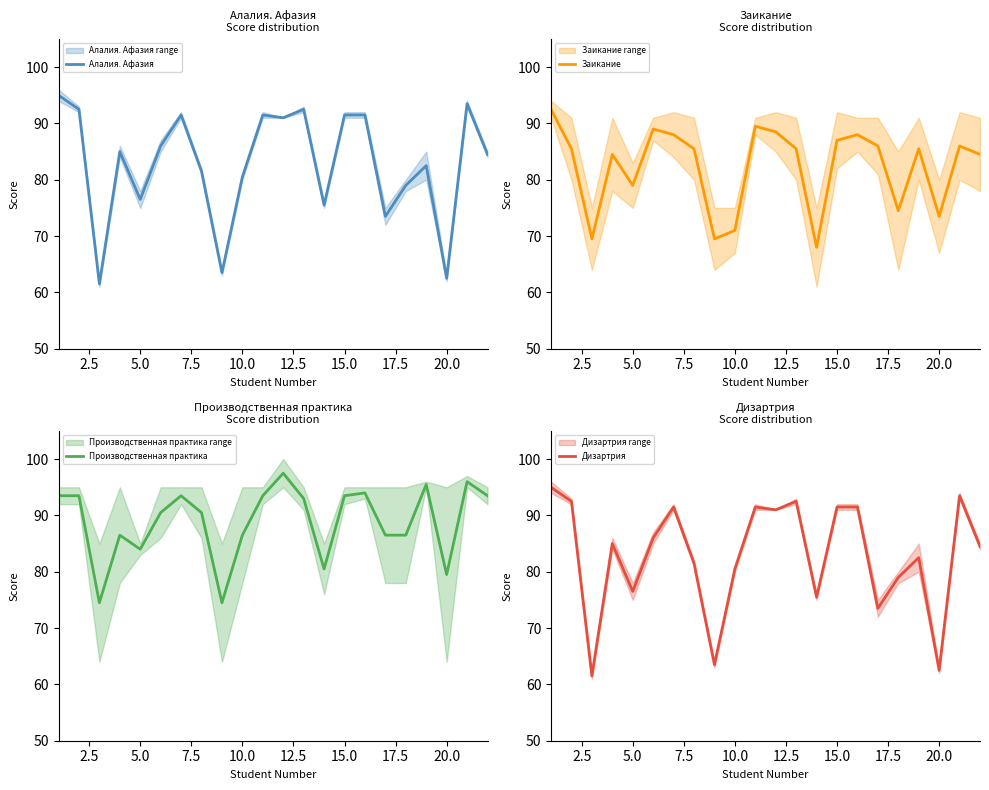

True or false: Дизартрия has a value of 17.0 at 10.0.

False